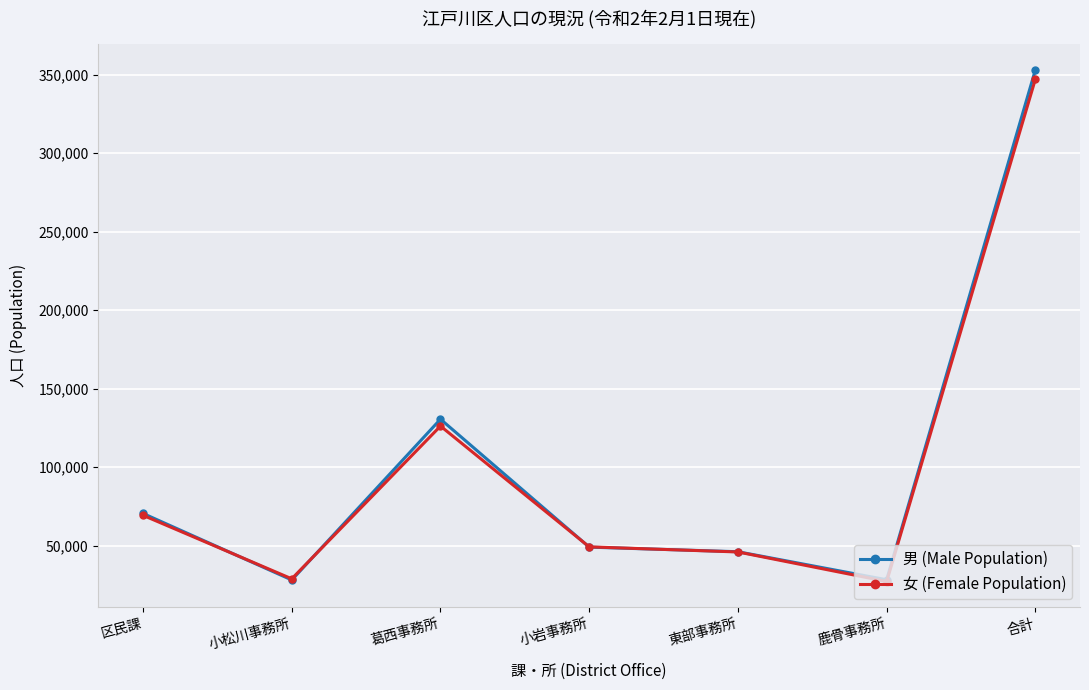

How many values in the 男 (Male Population) series are below 49123?

3